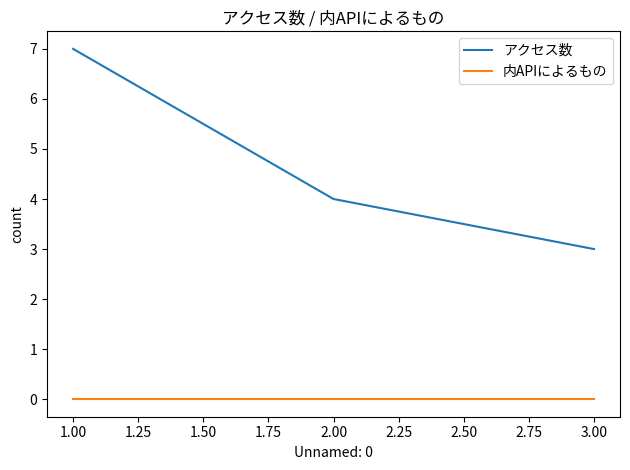

Does the chart have visible grid lines?

No